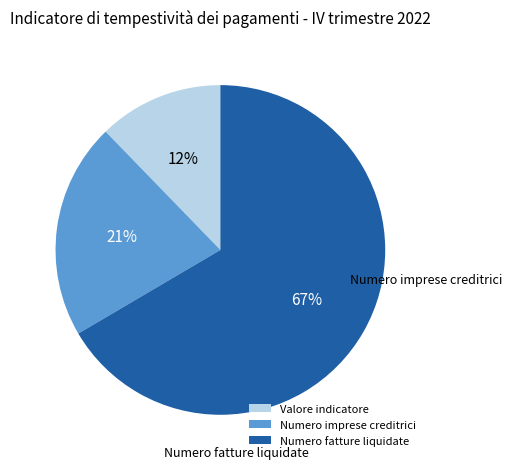

Count the number of slices in the pie.

3